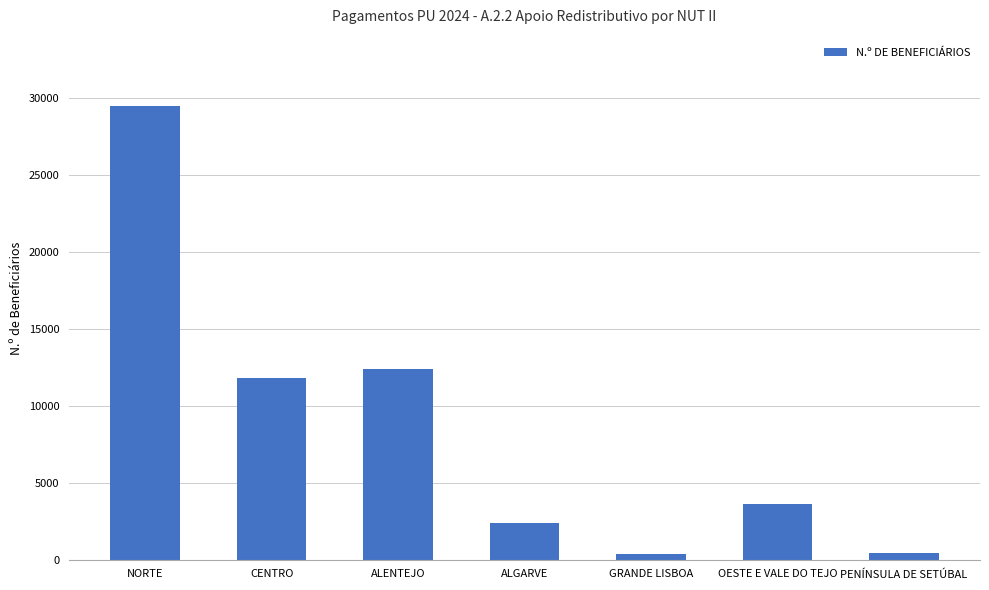

At which label does the data first exceed 3603?

NORTE